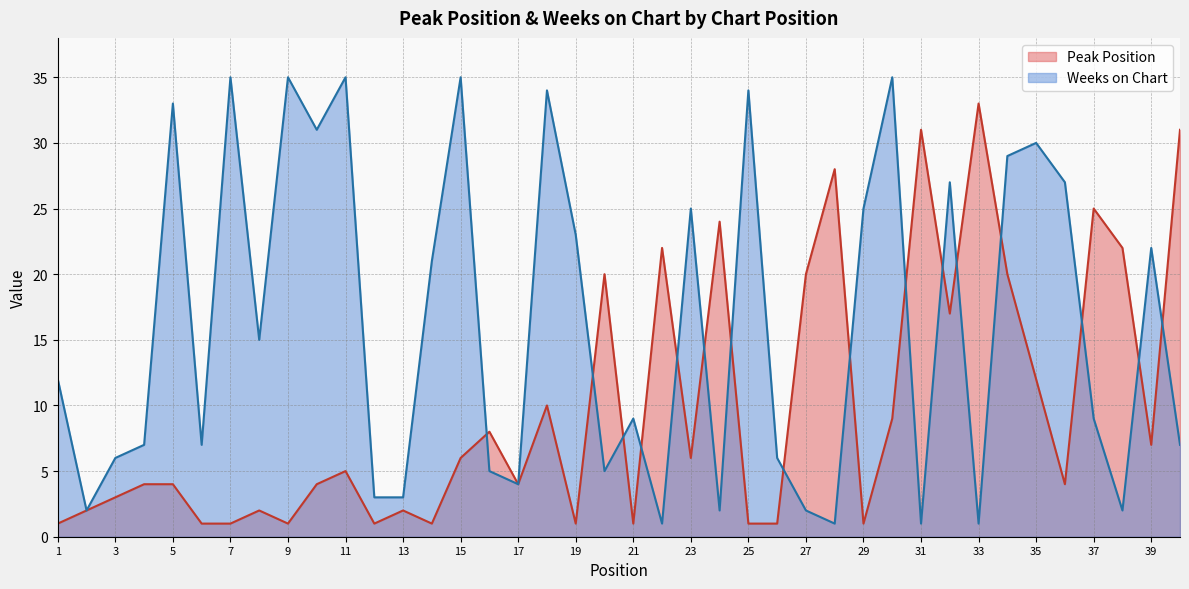

Reading left to right, extract all data points from this chart.

Peak Position: 1=1	2=2	3=3	4=4	5=4	6=1	7=1	8=2	9=1	10=4	11=5	12=1	13=2	14=1	15=6	16=8	17=4	18=10	19=1	20=20	21=1	22=22	23=6	24=24	25=1	26=1	27=20	28=28	29=1	30=9	31=31	32=17	33=33	34=20	35=12	36=4	37=25	38=22	39=7	40=31
Weeks on Chart: 1=12	2=2	3=6	4=7	5=33	6=7	7=35	8=15	9=35	10=31	11=35	12=3	13=3	14=21	15=35	16=5	17=4	18=34	19=23	20=5	21=9	22=1	23=25	24=2	25=34	26=6	27=2	28=1	29=25	30=35	31=1	32=27	33=1	34=29	35=30	36=27	37=9	38=2	39=22	40=7